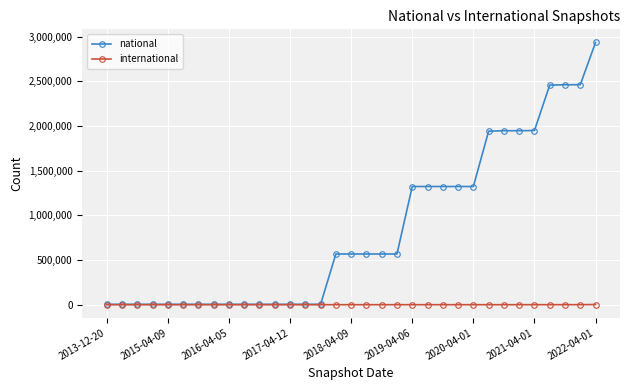

Which series has the largest total across all categories?

national